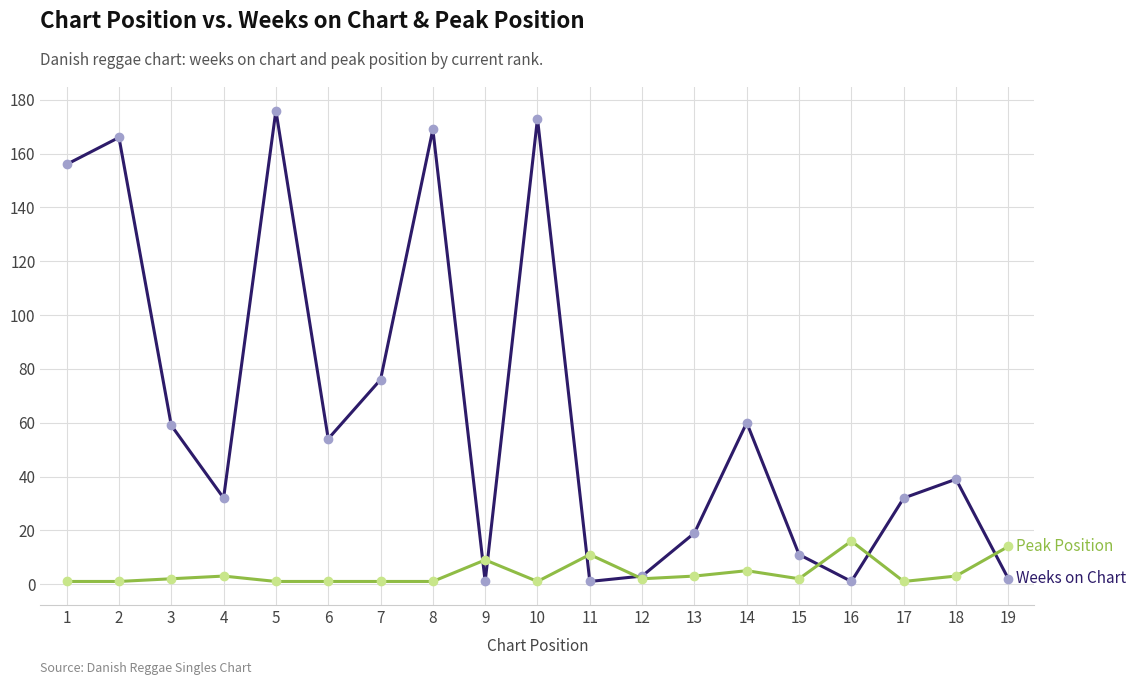

What is the maximum value shown in the chart?

176